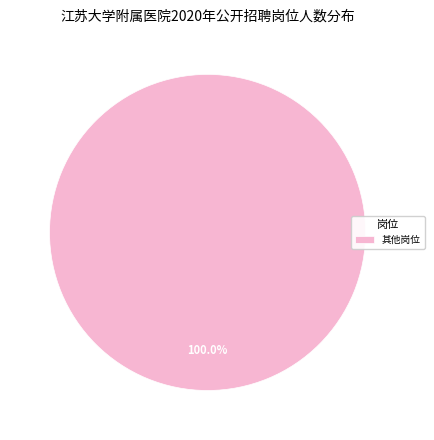

Is there any slice that represents more than half of the pie?

Yes